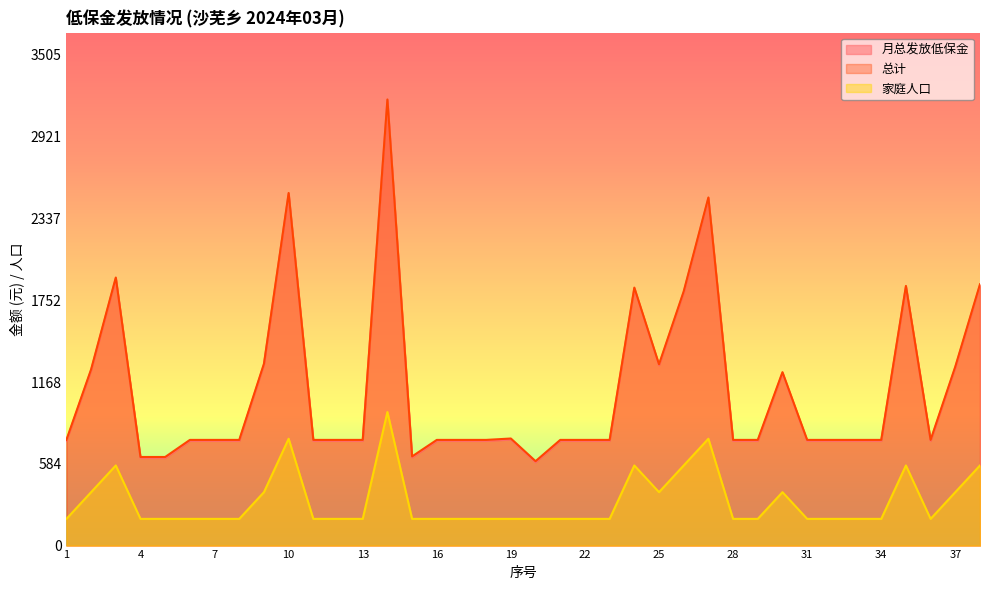

True or false: 月总发放低保金 and 总计 intersect in this chart.

False